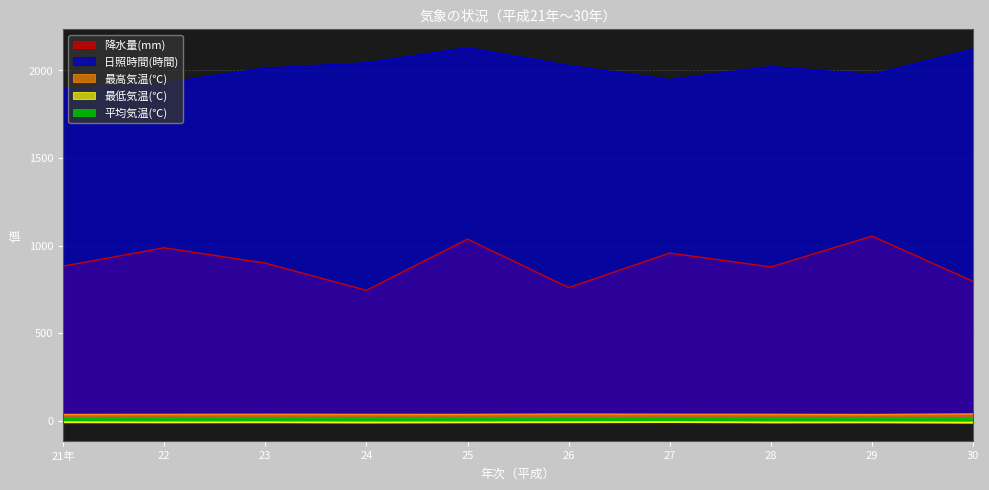

Is it true that 降水量(mm) equals 795.0 at 30?

True